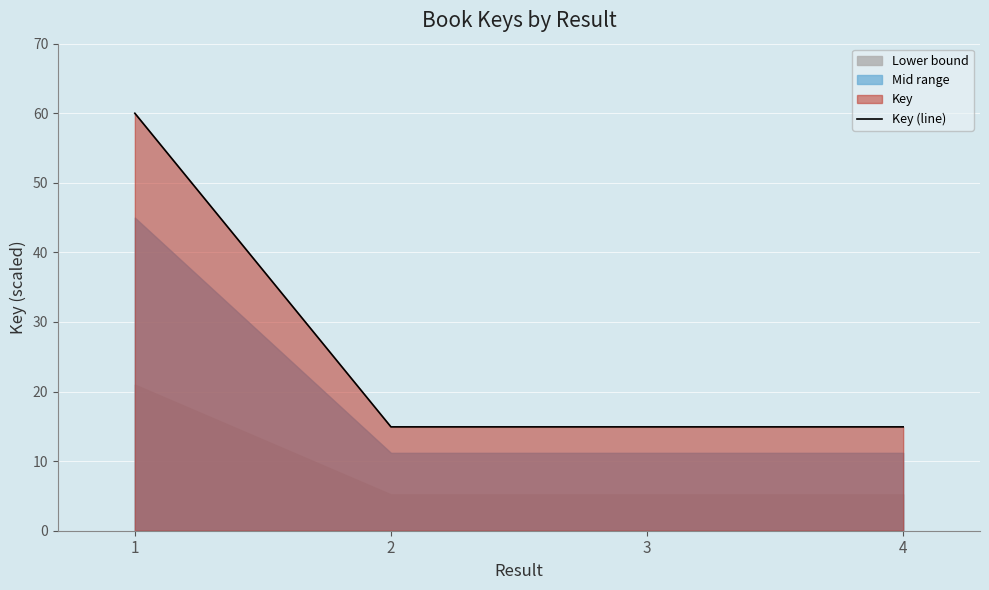

Approximately how many times larger is the value at 1 compared to 4?

4.0